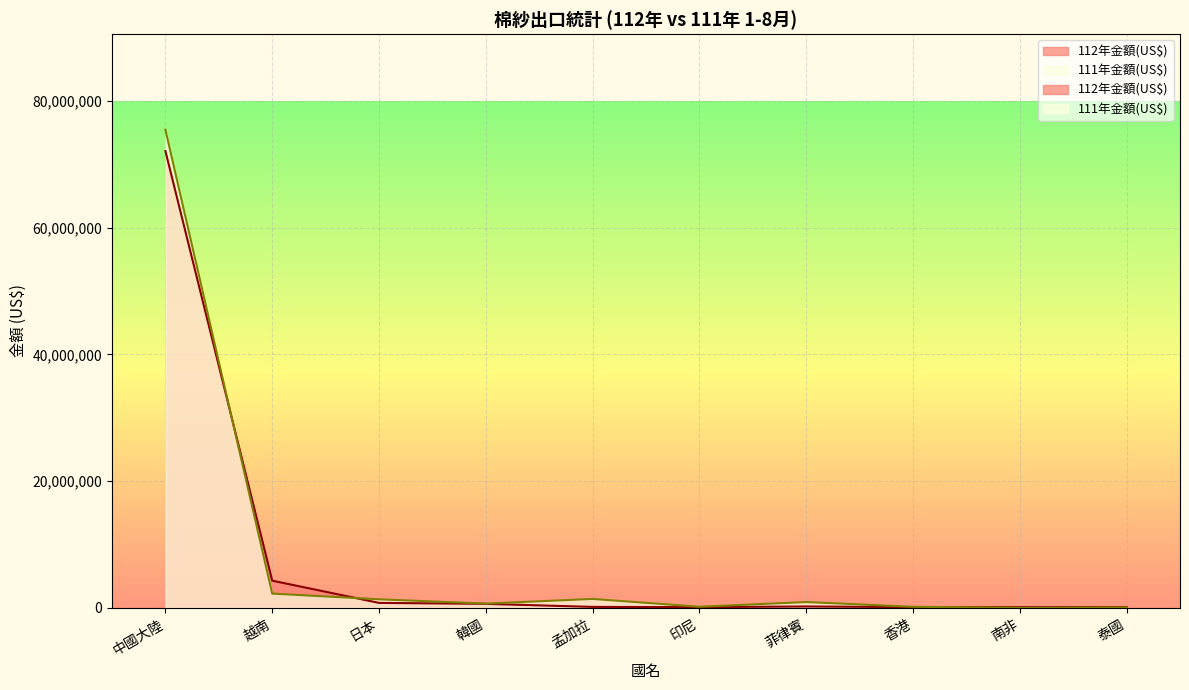

Reading right to left, what are all the values shown in this chart?

112年數量(KG): 105789	109375	114568	214319	113292	149987	631601	781994	4292459	72081188
111年數量(KG): 49326	0	164741	913084	170119	1405445	668950	1348711	2248589	75444597